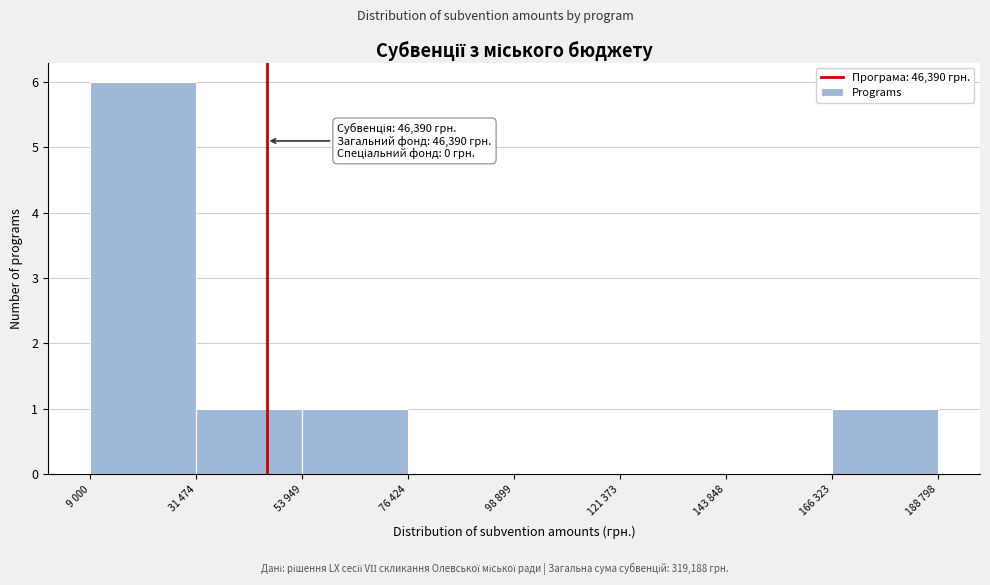

Reading left to right, list all the values displayed in this chart.

9 000=6	31 474=1	53 949=1	76 424=0	98 899=0	121 373=0	143 848=0	166 323=1